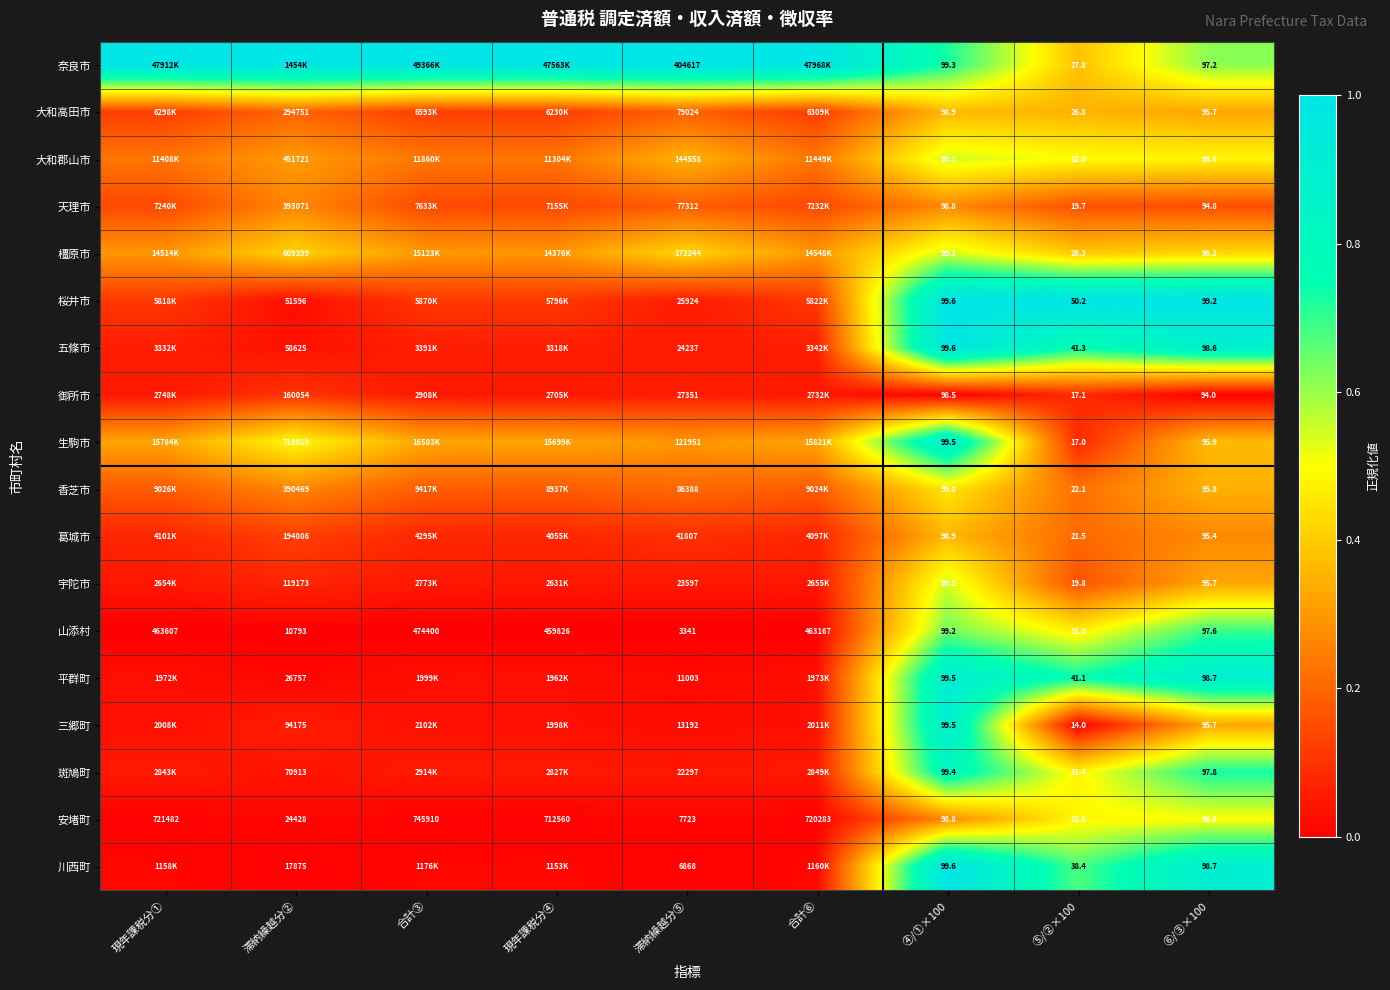

At which label is 山添村 closest to 237215?

現年課税分④